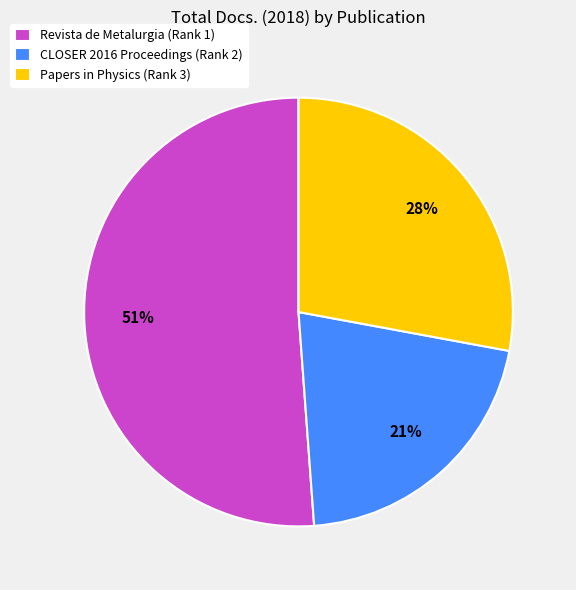

How many slices are in this pie chart?

3